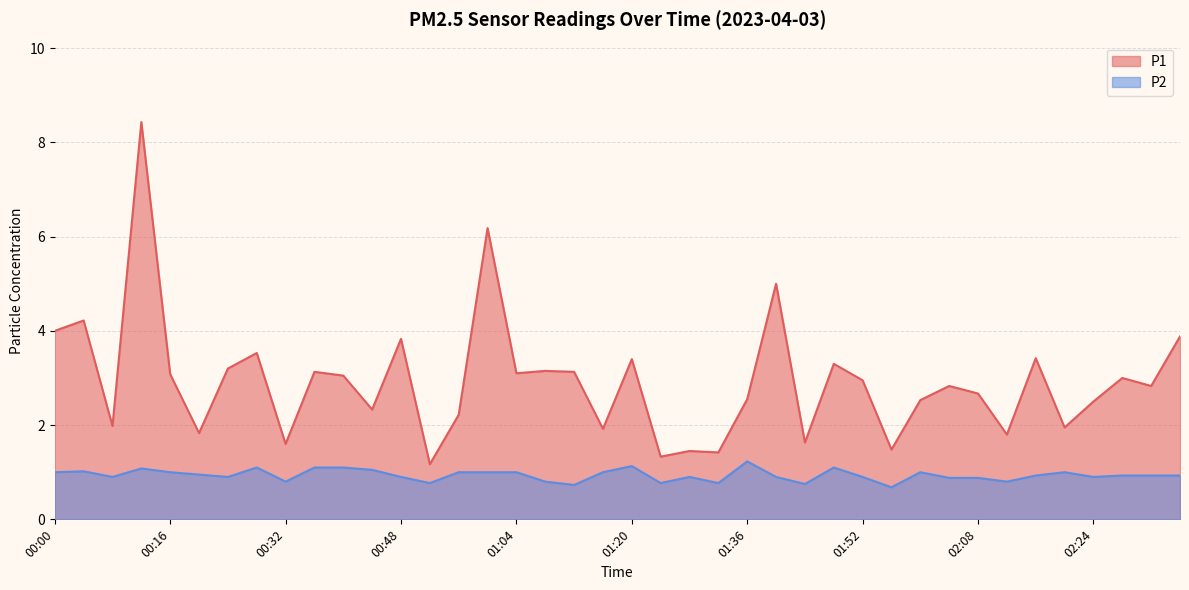

What is the difference between the P1 values at 00:20 and 01:44?

0.2